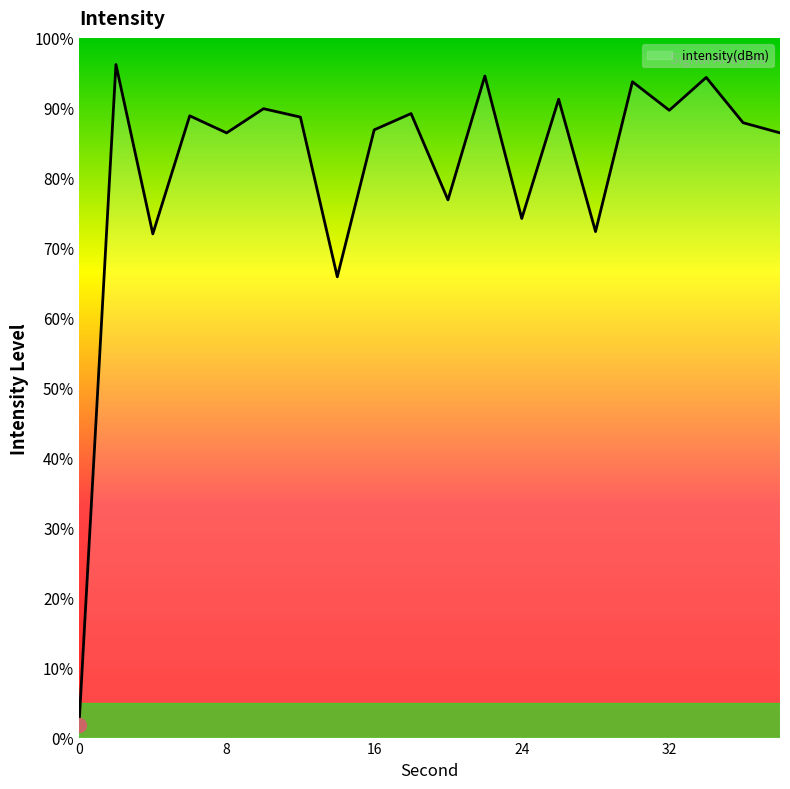

What is the difference between the maximum and second lowest values?

30.3